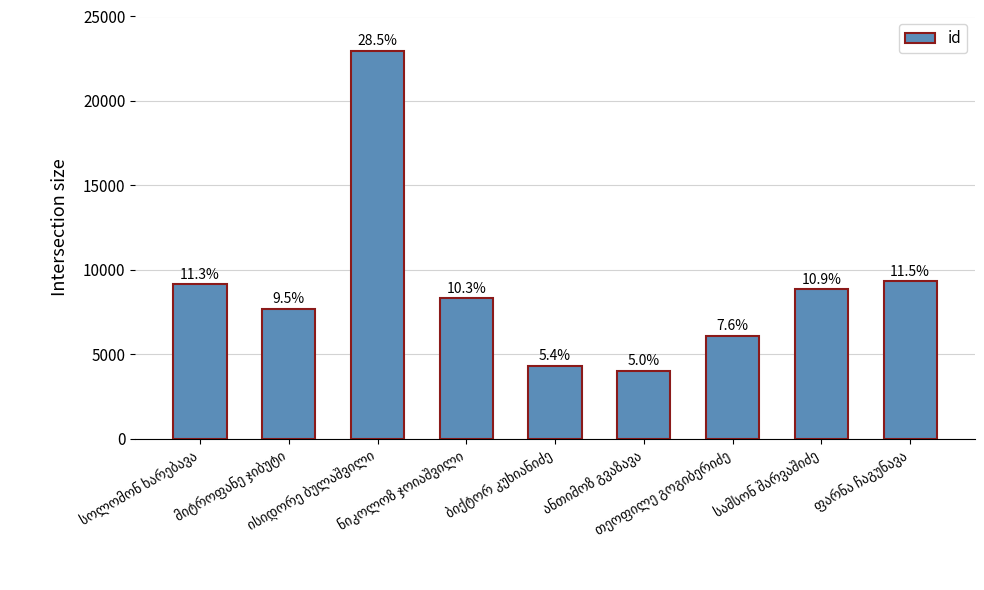

How many bars are there in total?

9